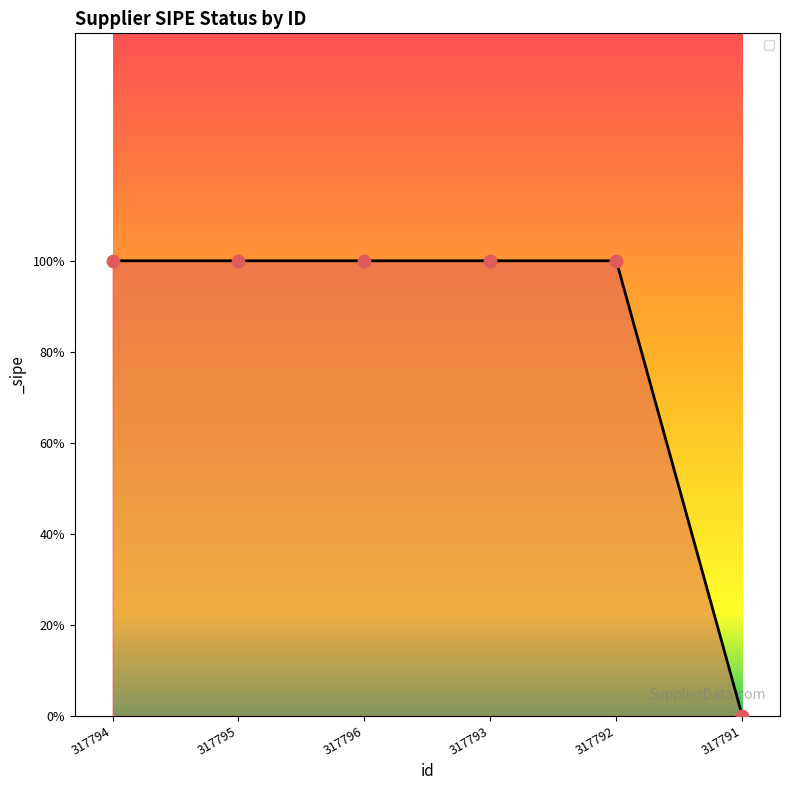

Approximately how many times larger is the value at 317794 compared to 317793?

1.0